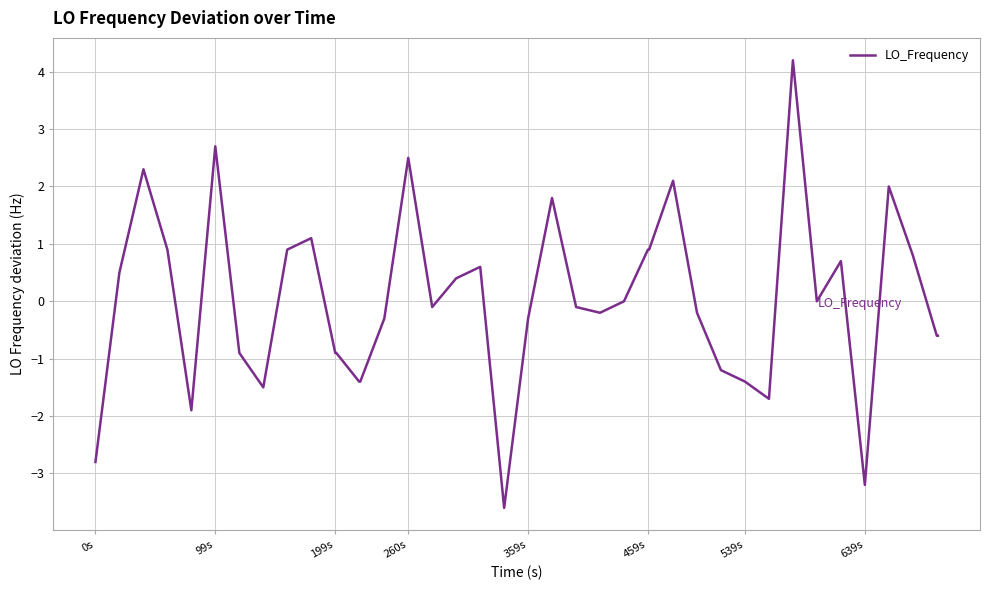

What is the greatest value displayed?

4.2